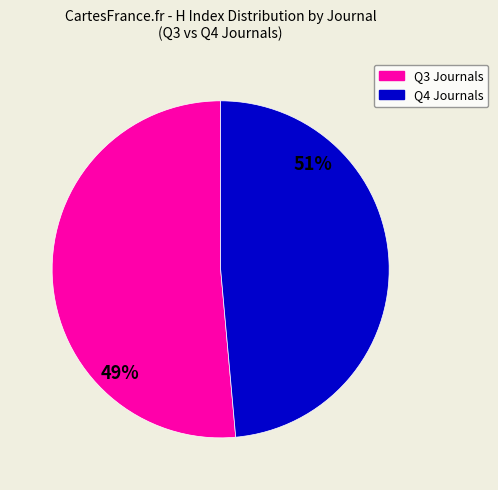

The Chinese Journal of Inorganic Chemistry slice represents 3% of the pie. True or false?

False